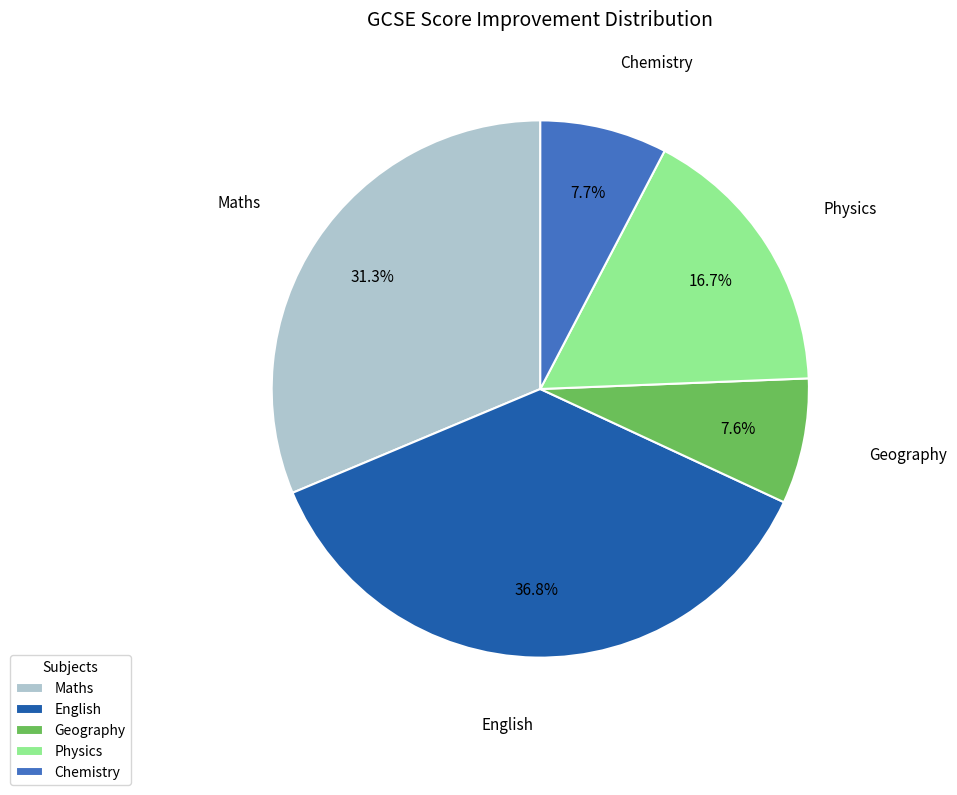

Is it true that Physics is 17% of the pie?

True